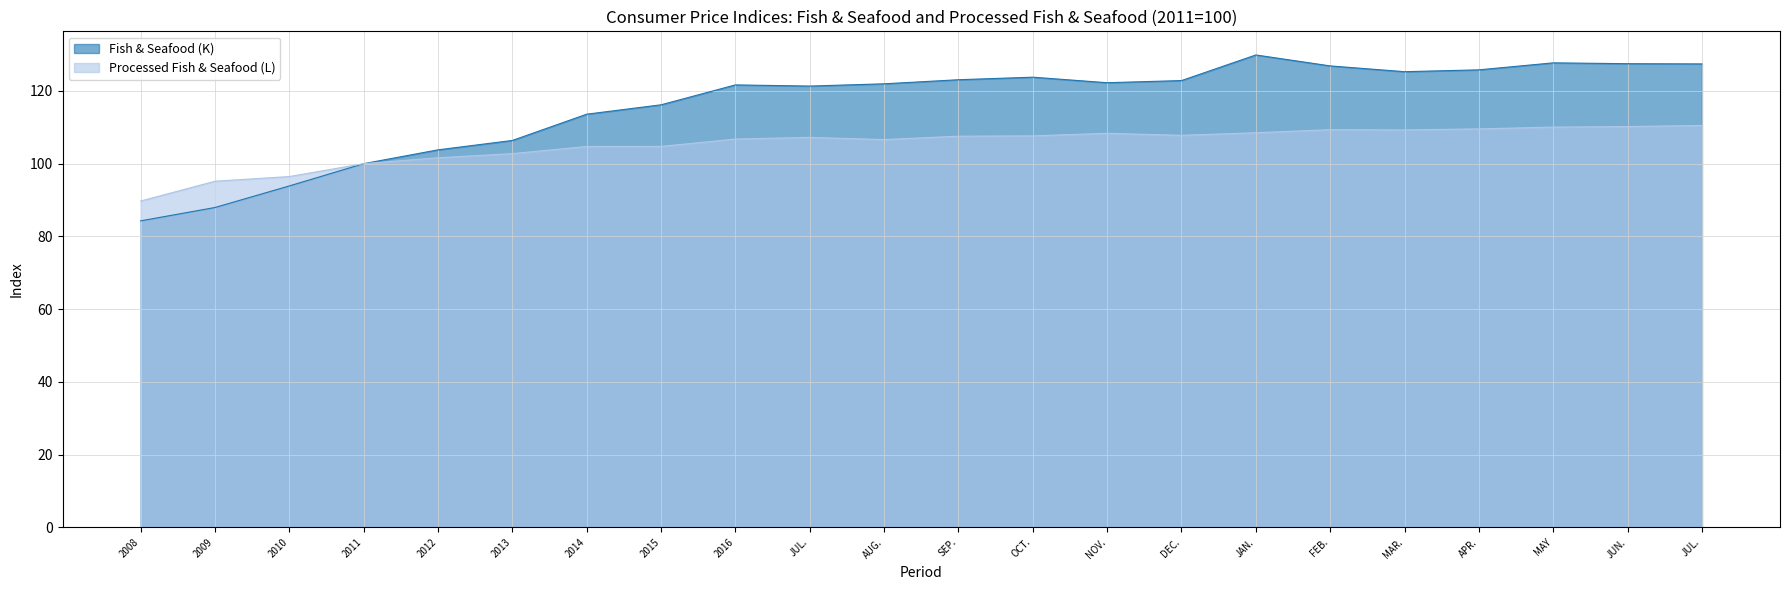

What is the difference between the Processed Fish & Seafood (L) values at OCT. and MAR.?

1.6